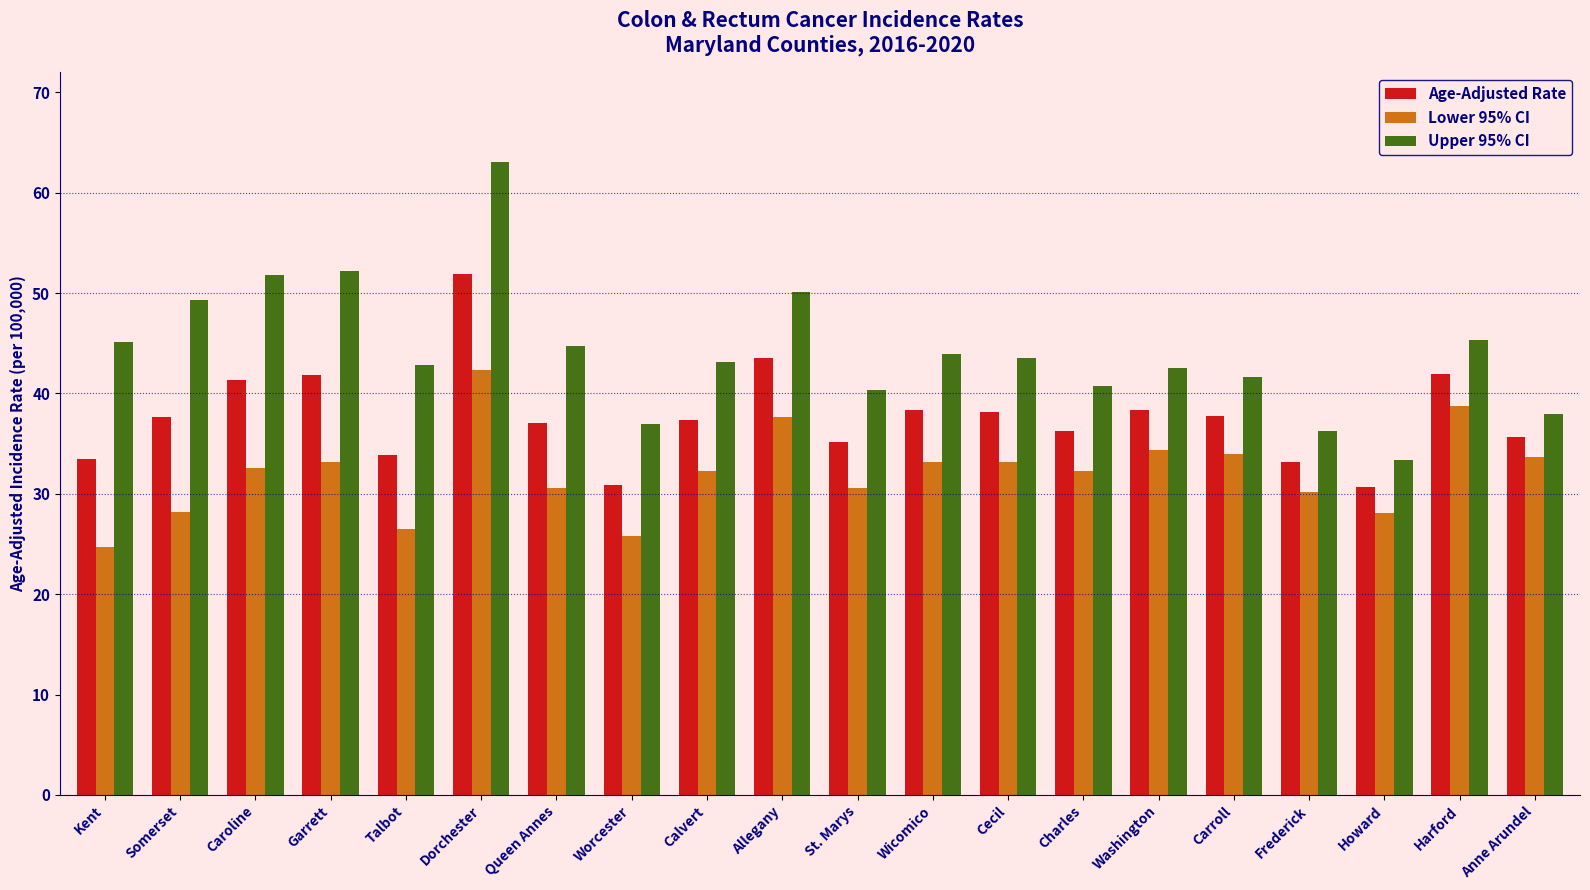

What position from the left is Dorchester?

6